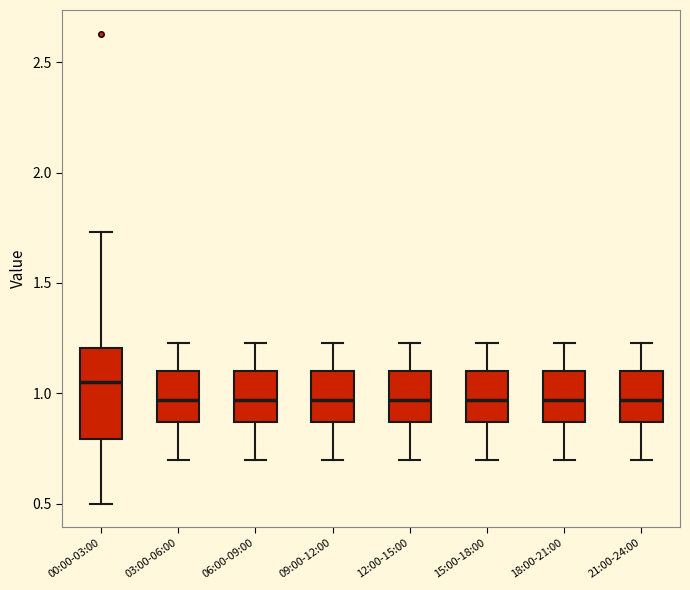

Reading left to right, transcribe this box plot: for each box, give where its median line is, the range the box spans, and where its two whiskers end, as read against the y-axis. The values are not printed on the chart, so give them approximately, as read against the axis.

00:00-03:00: median 1.05, box 0.80 to 1.20, whiskers 0.50 to 1.75
03:00-06:00: median 0.95, box 0.85 to 1.10, whiskers 0.70 to 1.25
06:00-09:00: median 0.95, box 0.85 to 1.10, whiskers 0.70 to 1.25
09:00-12:00: median 0.95, box 0.85 to 1.10, whiskers 0.70 to 1.25
12:00-15:00: median 0.95, box 0.85 to 1.10, whiskers 0.70 to 1.25
15:00-18:00: median 0.95, box 0.85 to 1.10, whiskers 0.70 to 1.25
18:00-21:00: median 0.95, box 0.85 to 1.10, whiskers 0.70 to 1.25
21:00-24:00: median 0.95, box 0.85 to 1.10, whiskers 0.70 to 1.25